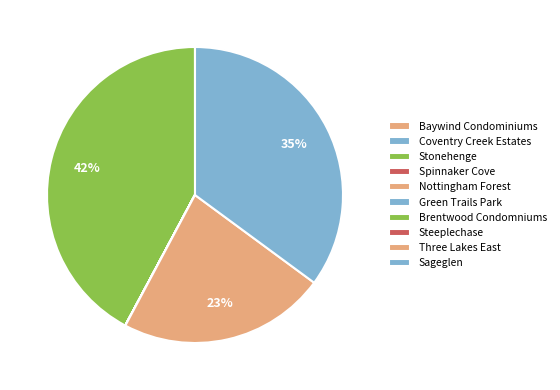

What is the ratio of the value at Stonehenge to the value at Nottingham Forest?

17100.0